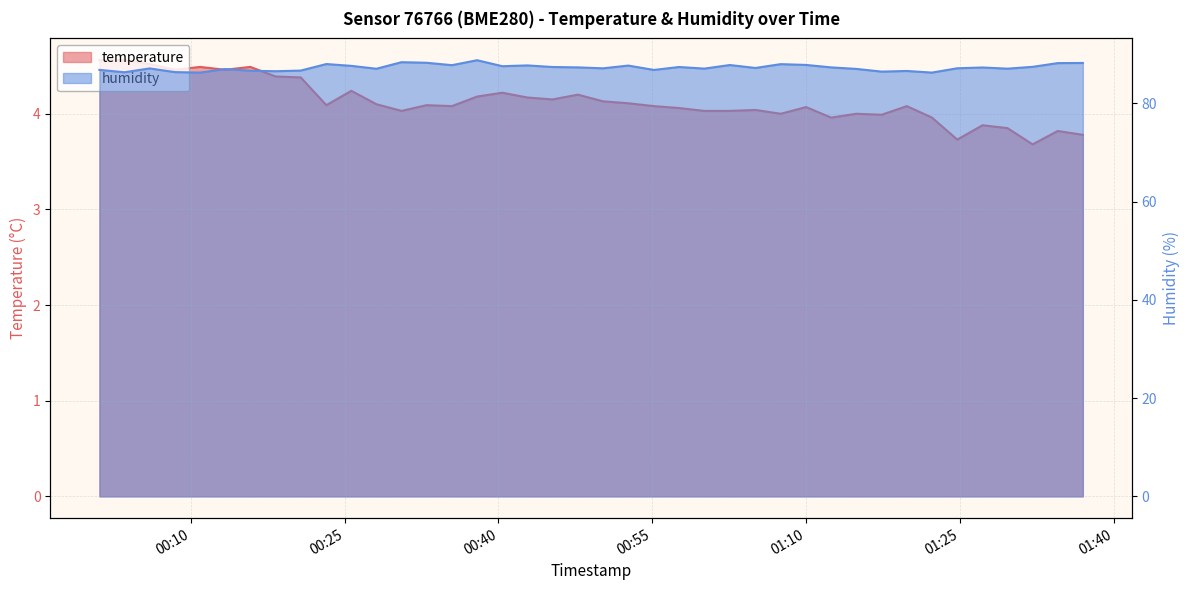

How many data points in humidity are above 87?

28